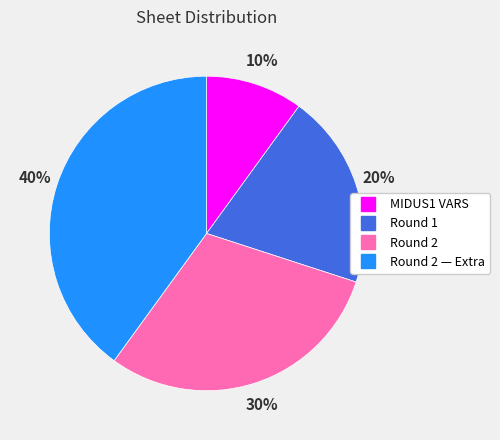

Does any single category account for the majority?

No